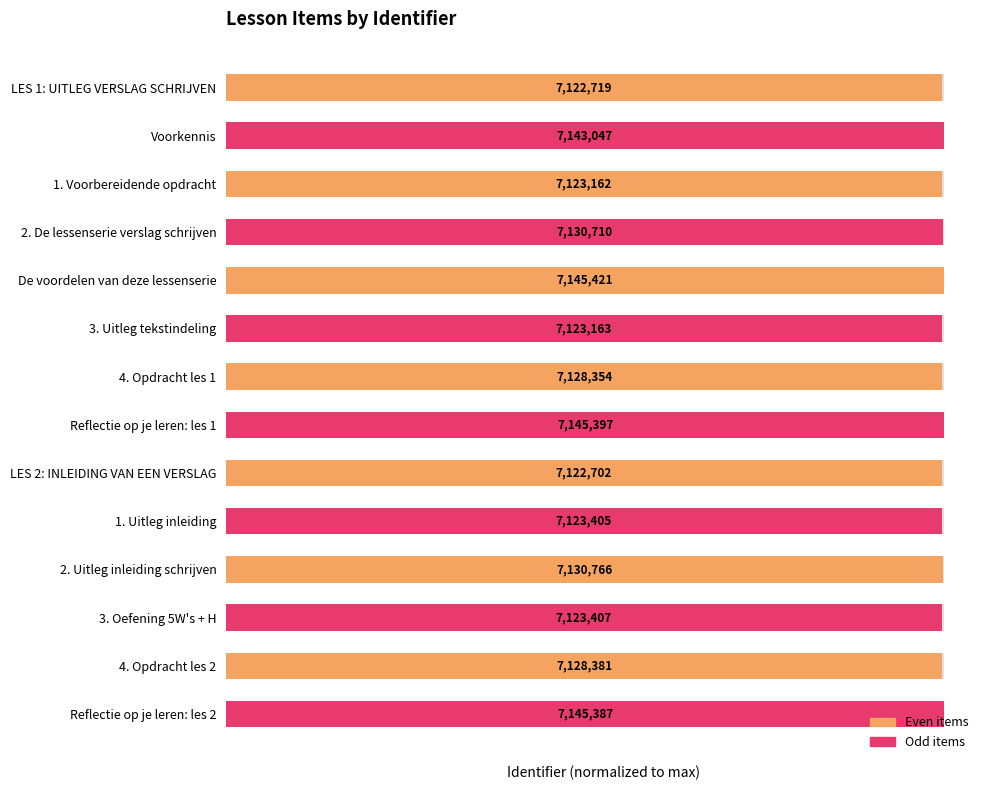

What is the sum of all values?

1397.2